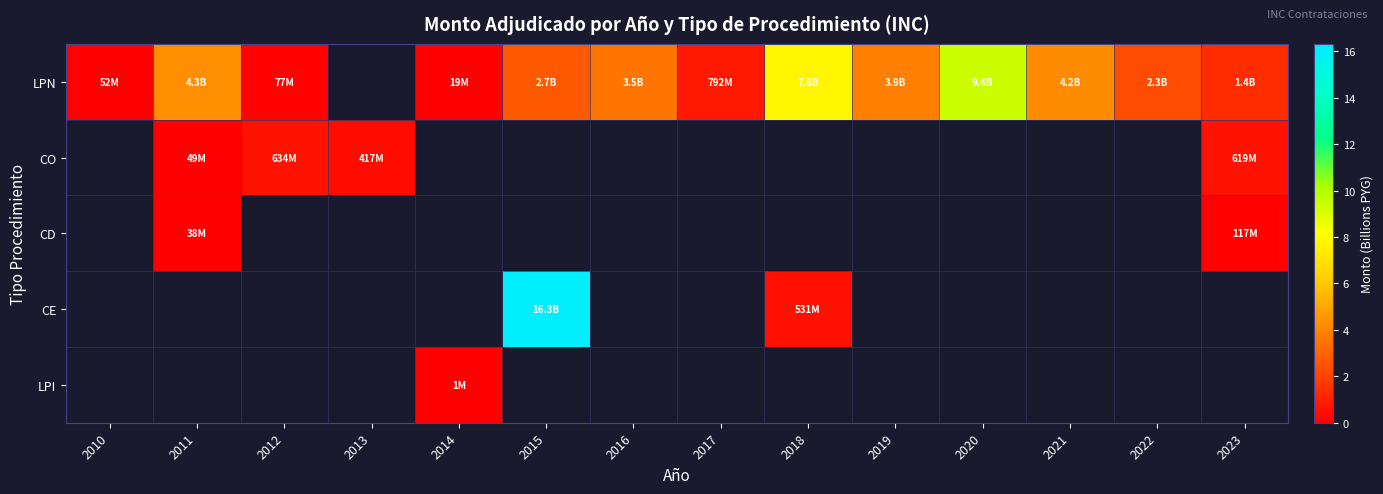

What is the spread (max minus min) of values at 2019?

3.9